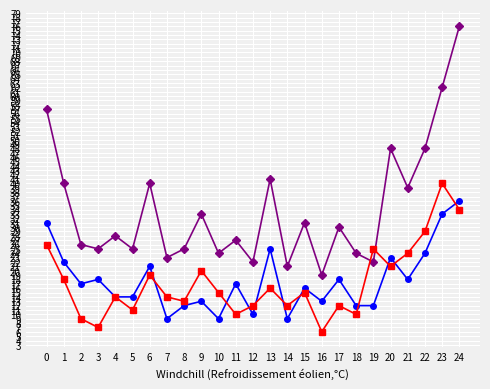

What is the maximum value shown in the chart?

76